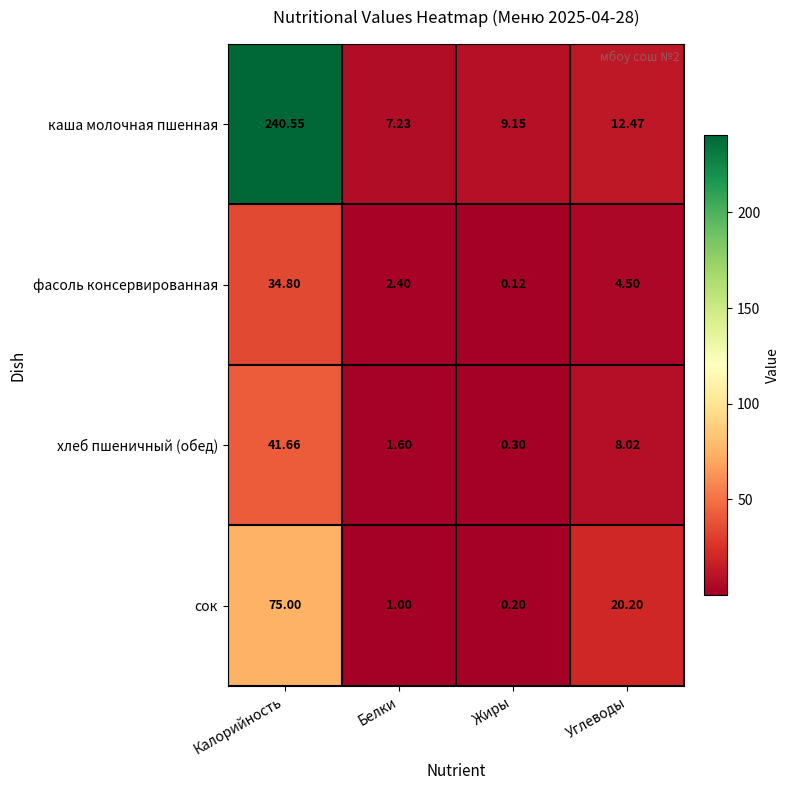

Rank the series by their maximum value, from lowest to highest.

фасоль консервированная, хлеб пшеничный (обед), сок, каша молочная пшенная